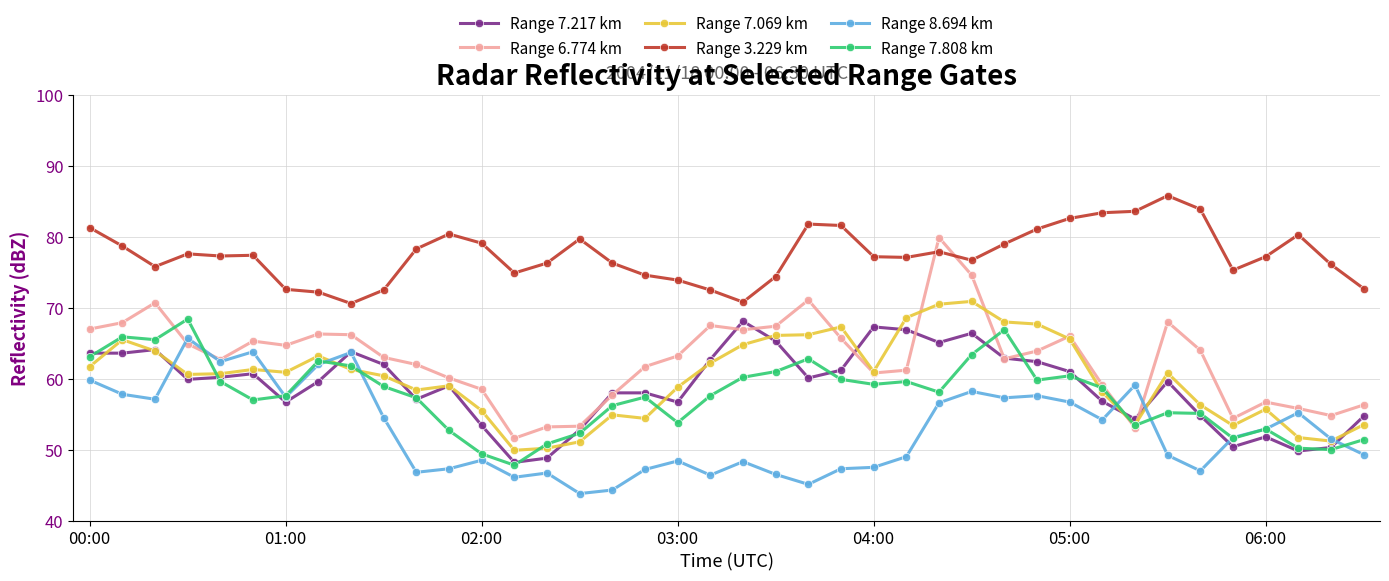

What is the lowest value of the Range 7.069 km series?

49.9